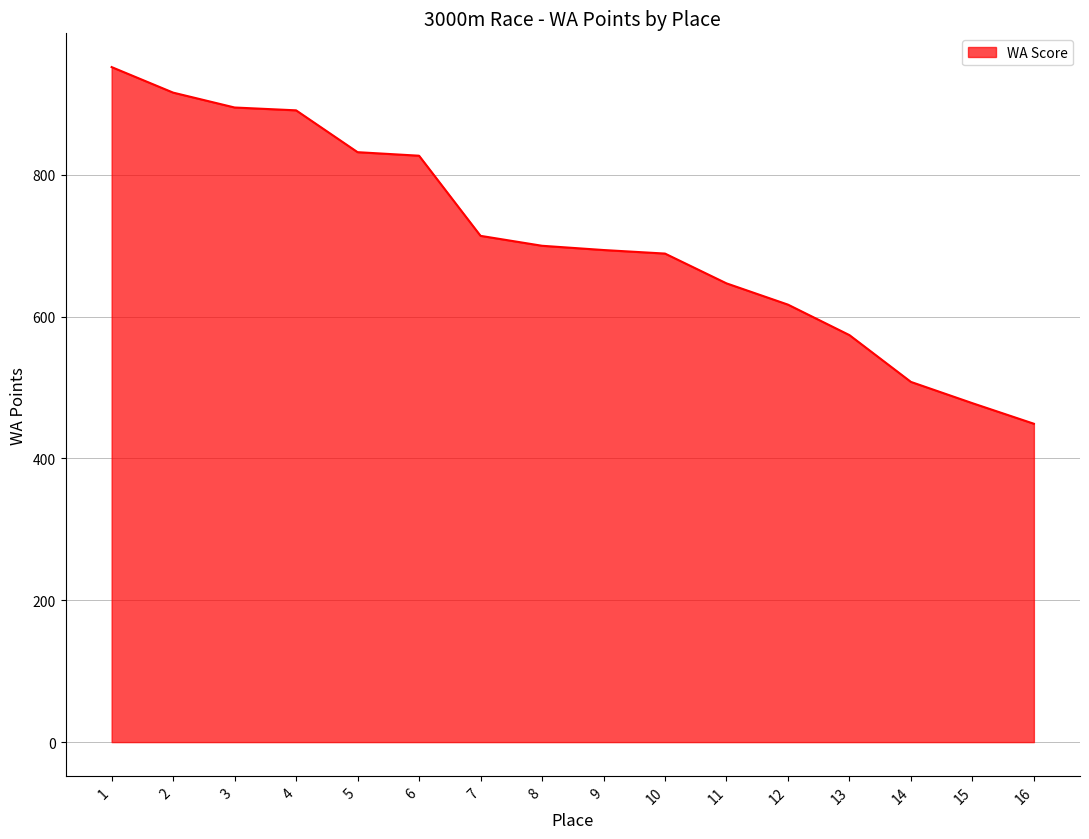

What is the change in value from 4 to 14?

-383